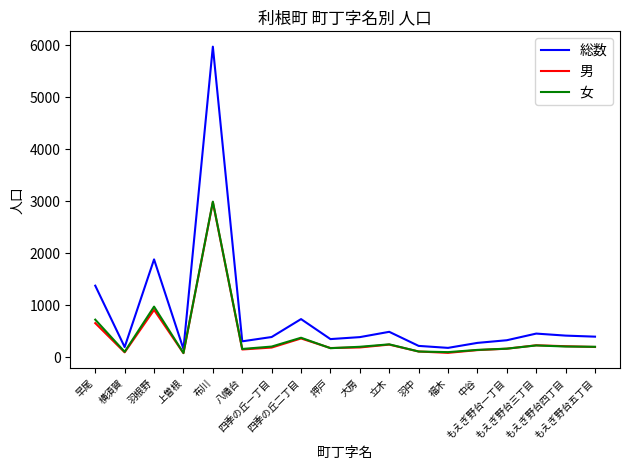

Read the 女 value at 羽根野, to the nearest 100.

1000